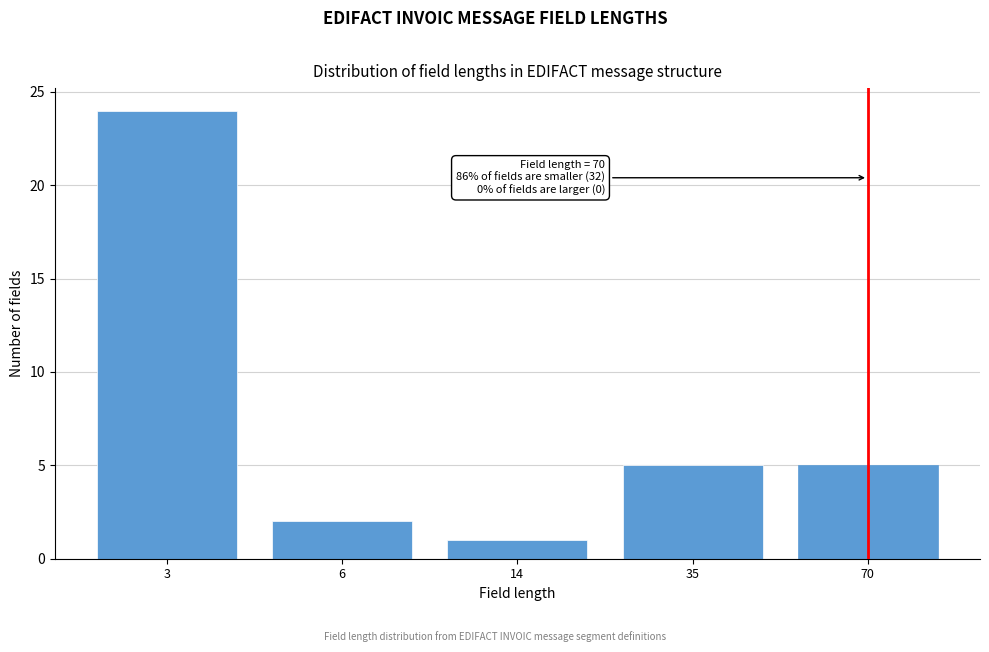

Reading left to right, list all the values displayed in this chart.

24	2	1	5	5